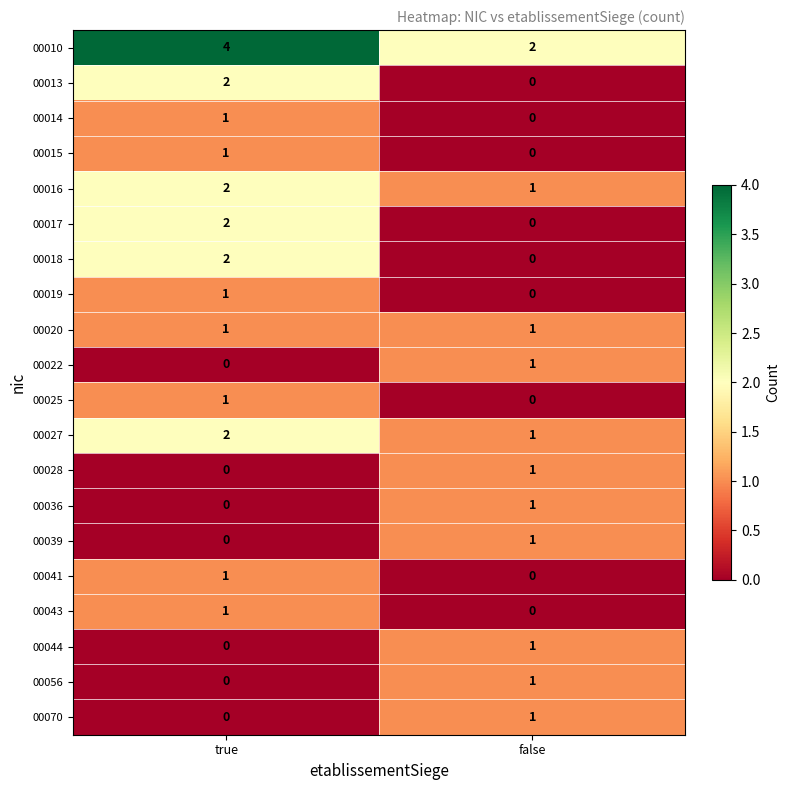

Which series has the largest total across all categories?

00010